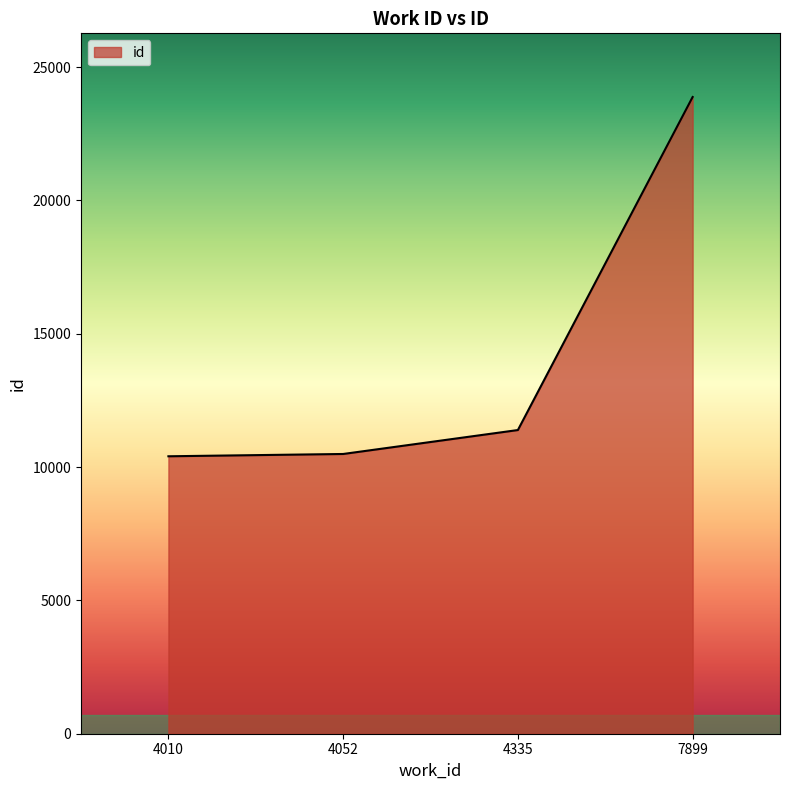

What is the sum of all values?

56169